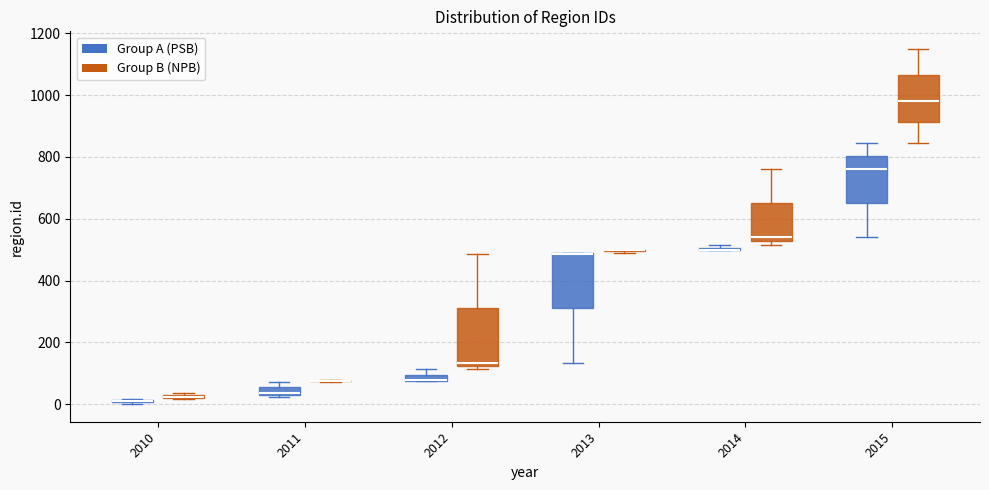

Where is the upper edge of the box for 2012 (Group A (PSB)) on the y-axis? The values are not printed on the chart, so give them approximately, as read against the axis.

100